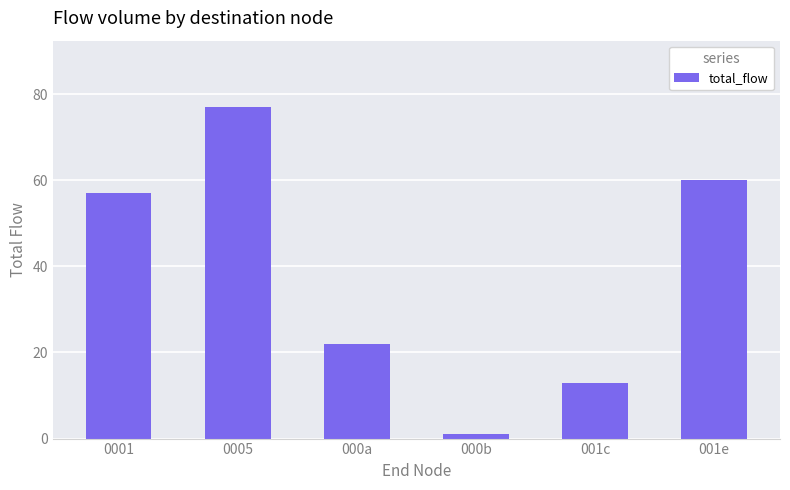

What is the difference between the maximum and minimum values?

76